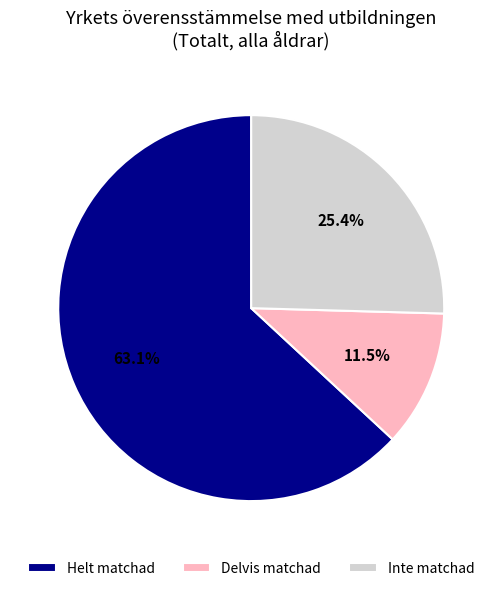

What percentage is NOT represented by Inte matchad?

74.6%